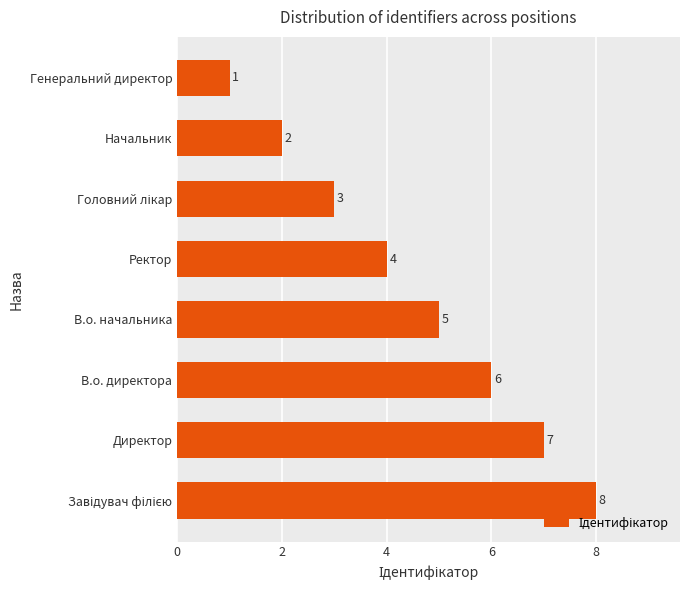

At which label is the value closest to 4?

Ректор